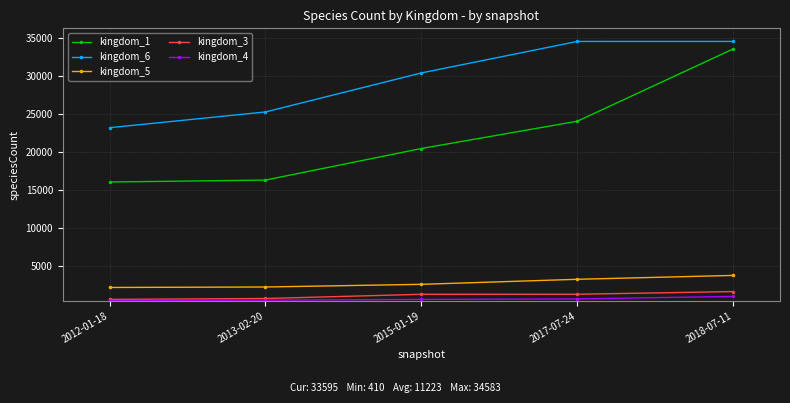

The kingdom_4 series shows 410 at 2012-01-18. True or false?

True